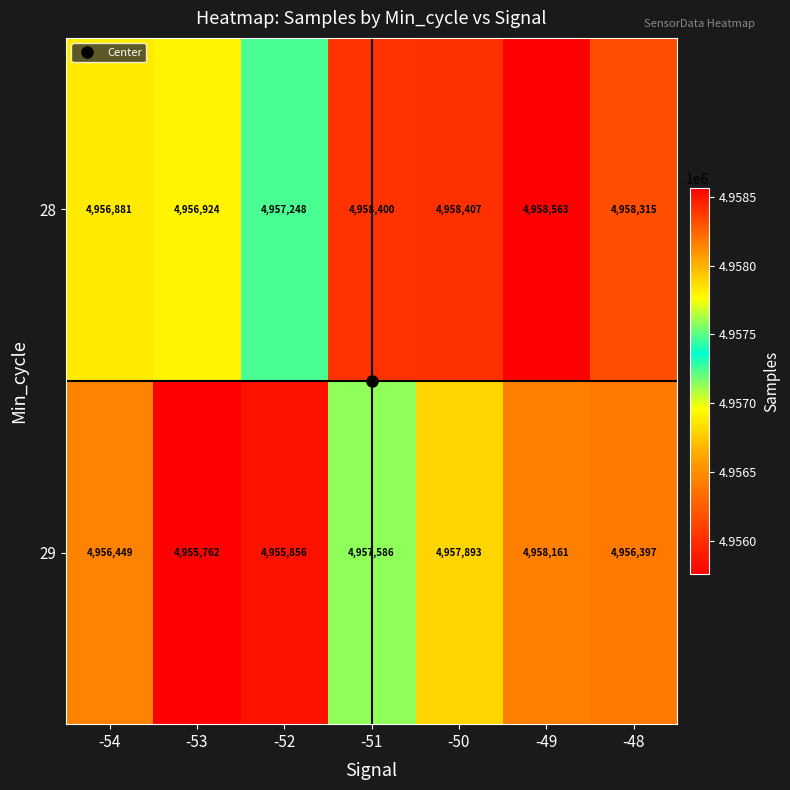

List the series in order of their overall mean, lowest first.

29, 28